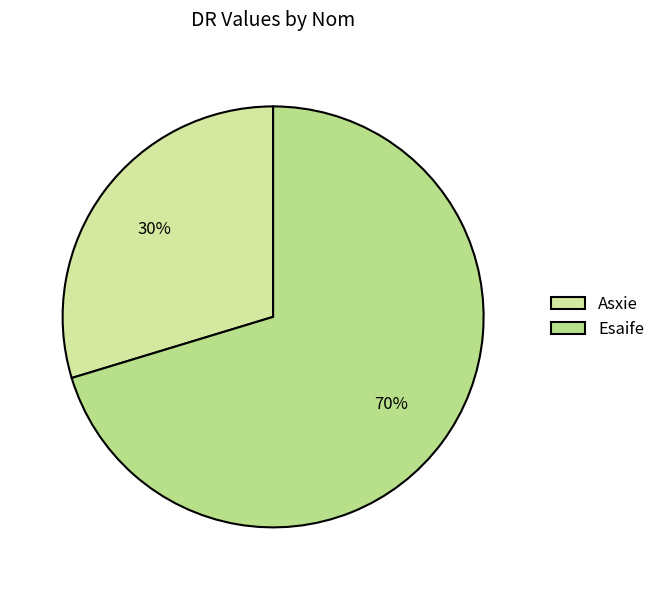

Approximately how many times larger is the value at Asxie compared to Esaife?

0.4